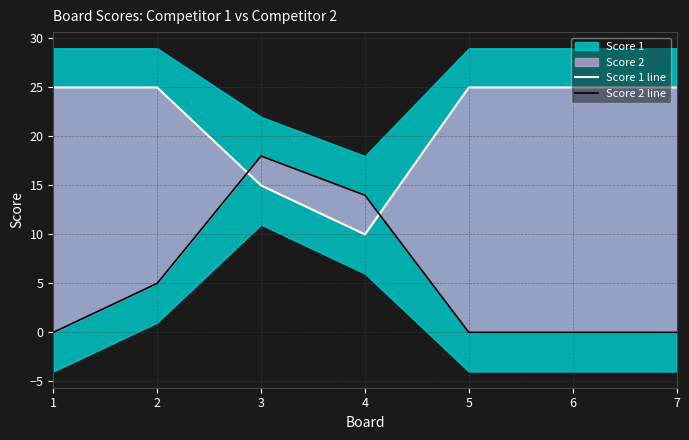

Between which two adjacent categories do Score 1 line and Score 2 line first intersect?

2 and 3